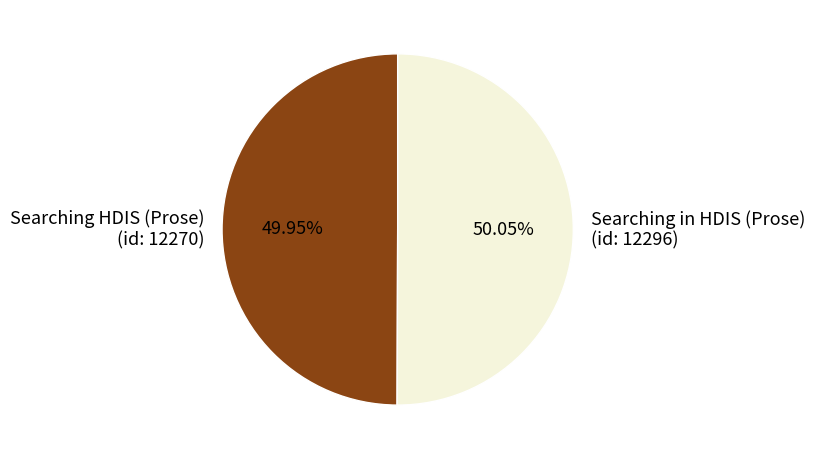

Do Searching in HDIS (Prose) (id: 12296) and Searching HDIS (Prose) (id: 12270) together represent more than half of the pie?

Yes